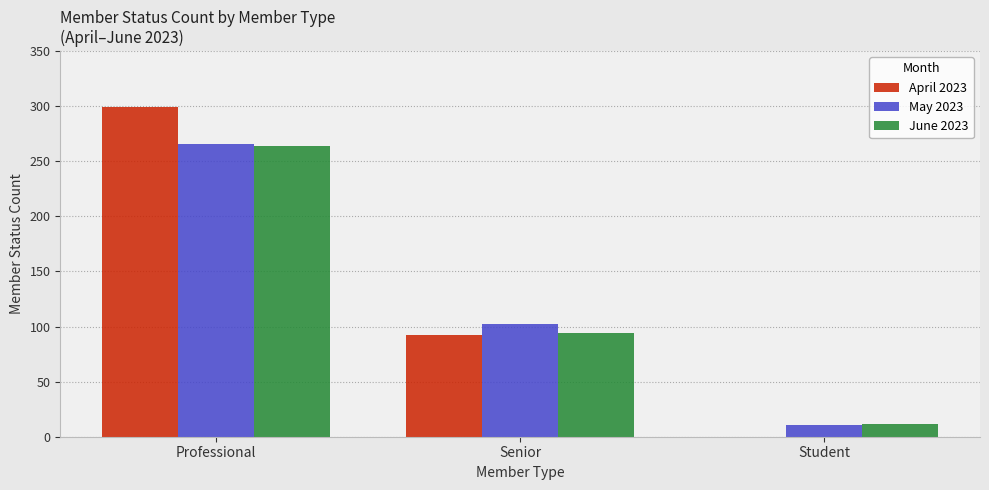

How many values in April 2023 are above zero?

2